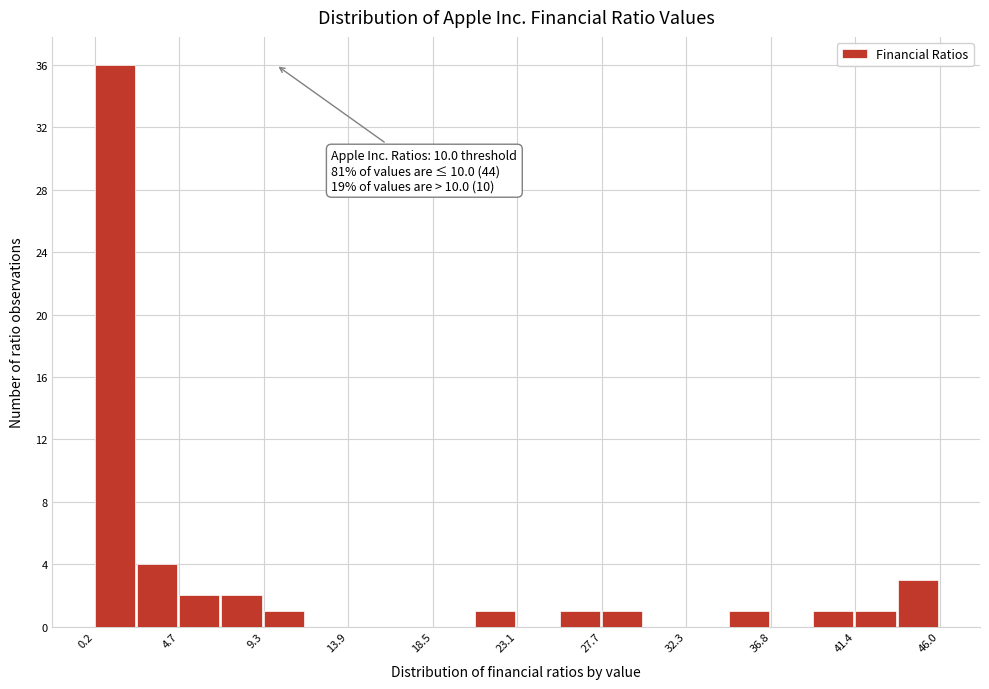

Over which range of the x-axis is the bar tallest?

0.0 to 2.5